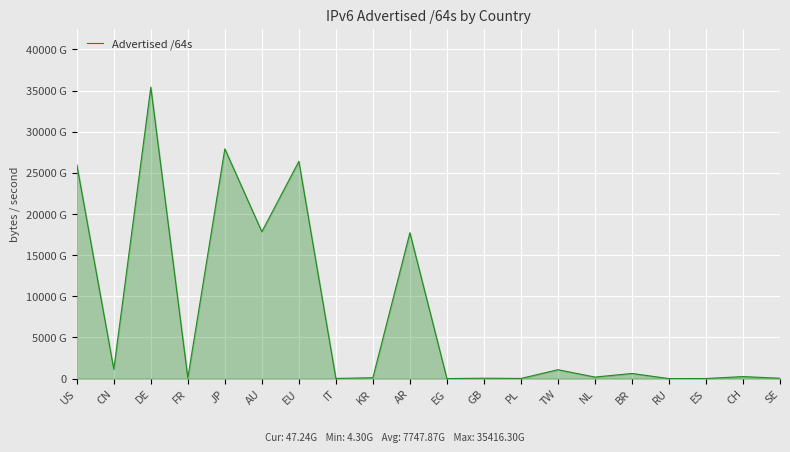

At which category does the data reach its first local valley?

CN